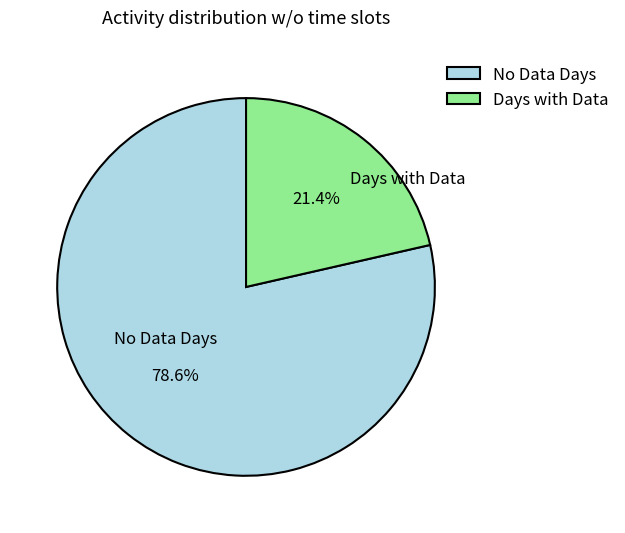

Rank the categories by value from lowest to highest.

Days with Data, No Data Days